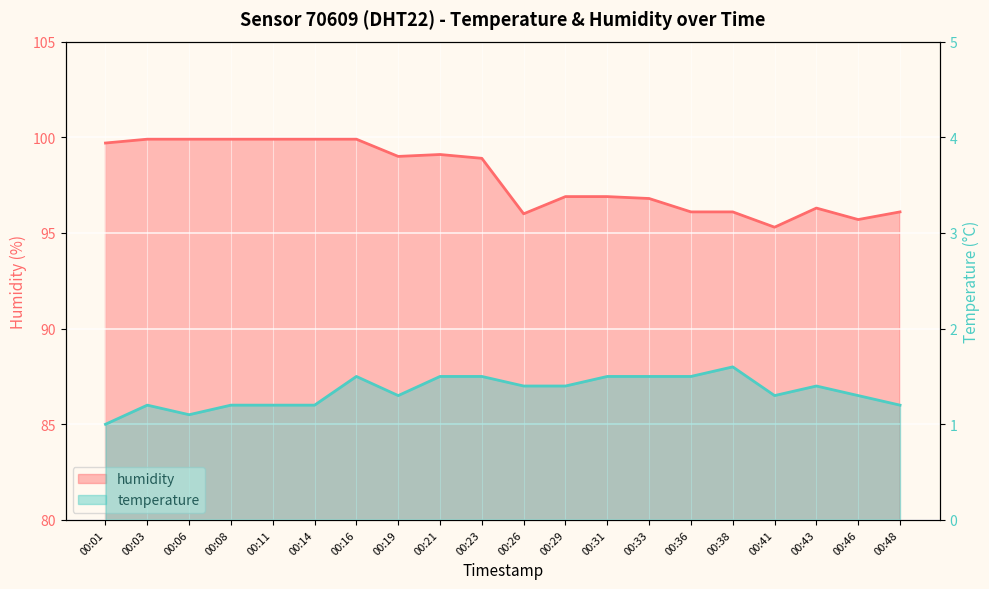

What is the difference between the highest and lowest values at 00:06?

98.8